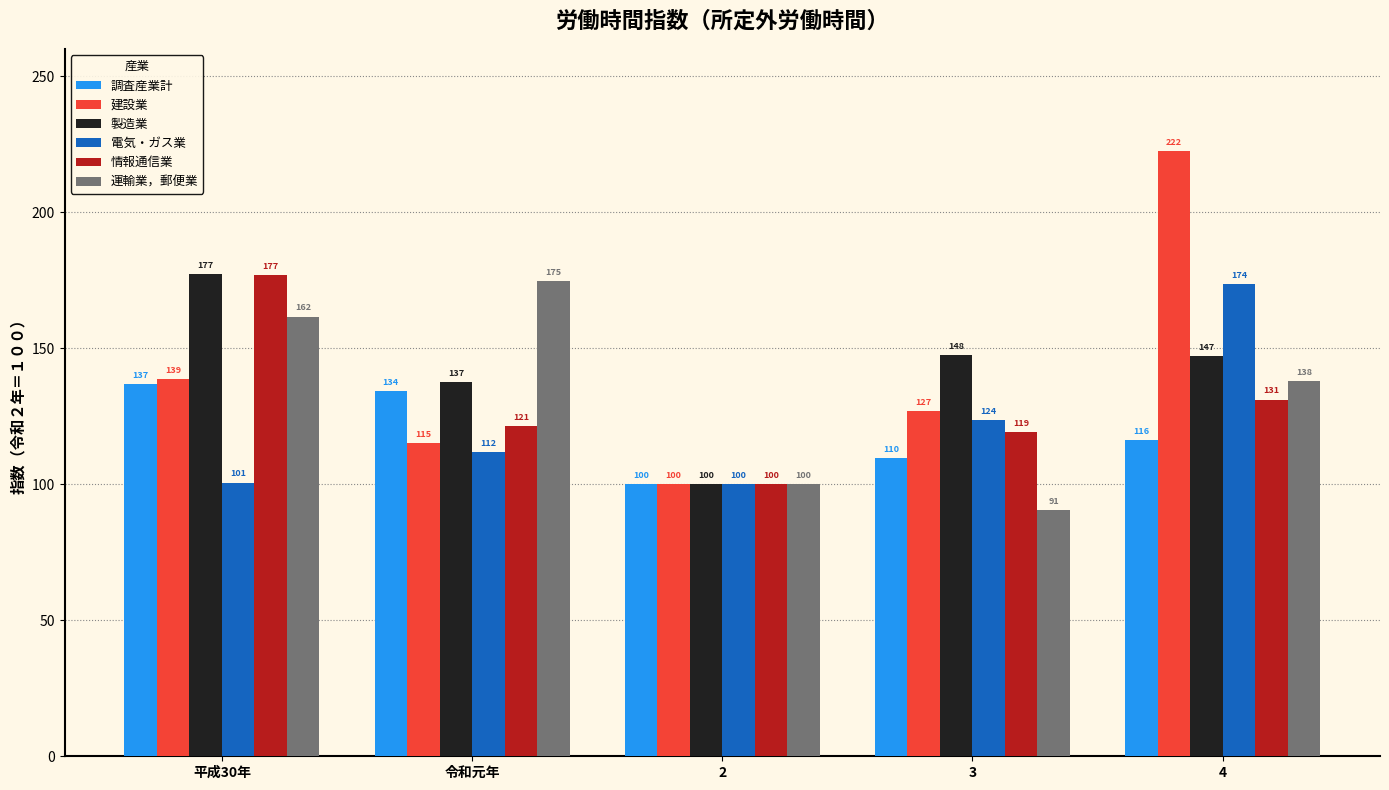

What is the total value across all series at 4?

928.4